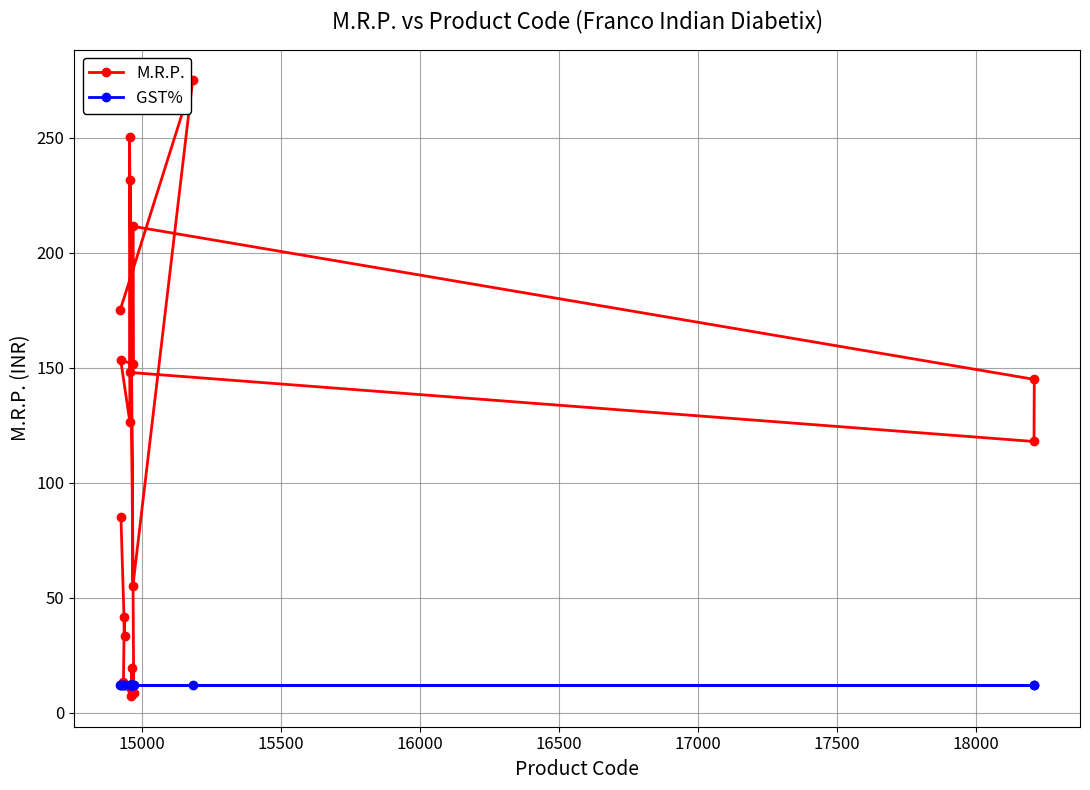

What is the highest value of the GST% series?

12.0